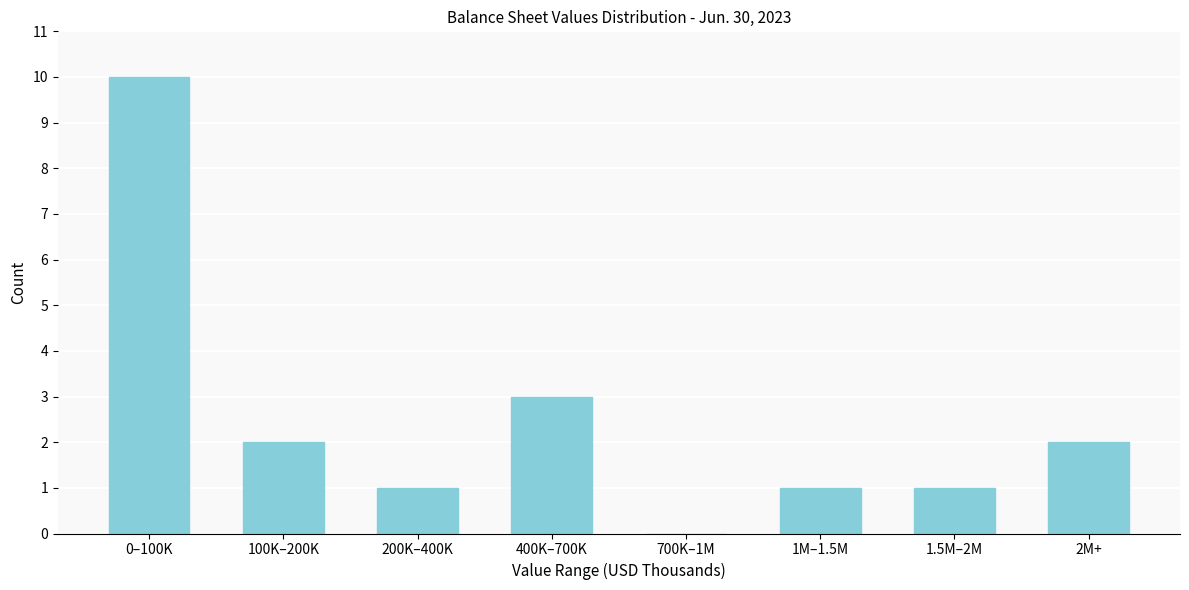

Reading right to left, extract all data points from this chart.

2M+=2	1.5M–2M=1	1M–1.5M=1	700K–1M=0	400K–700K=3	200K–400K=1	100K–200K=2	0–100K=10